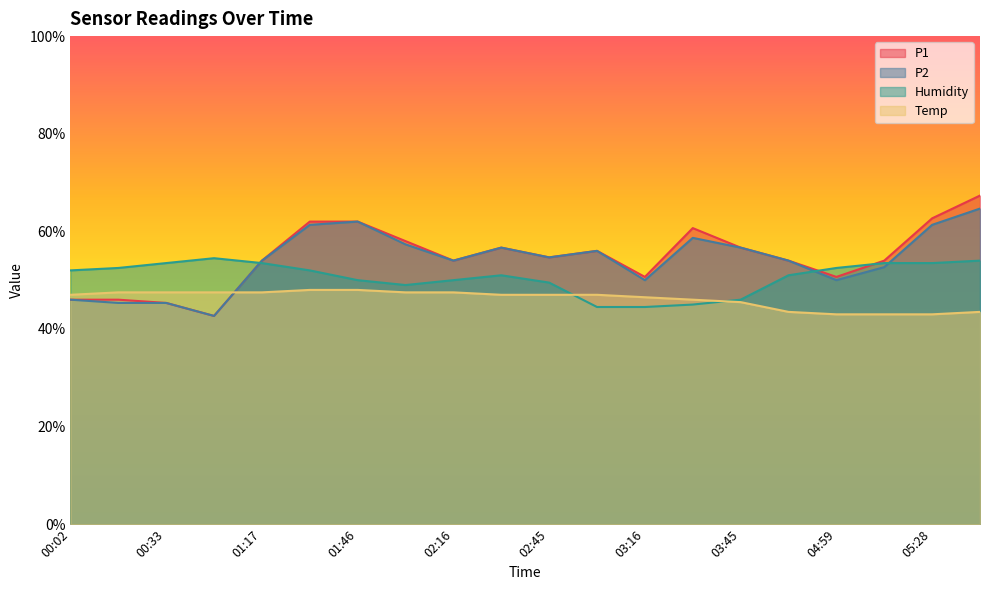

What is the difference between the second highest and minimum values in the P2 series?

19.3